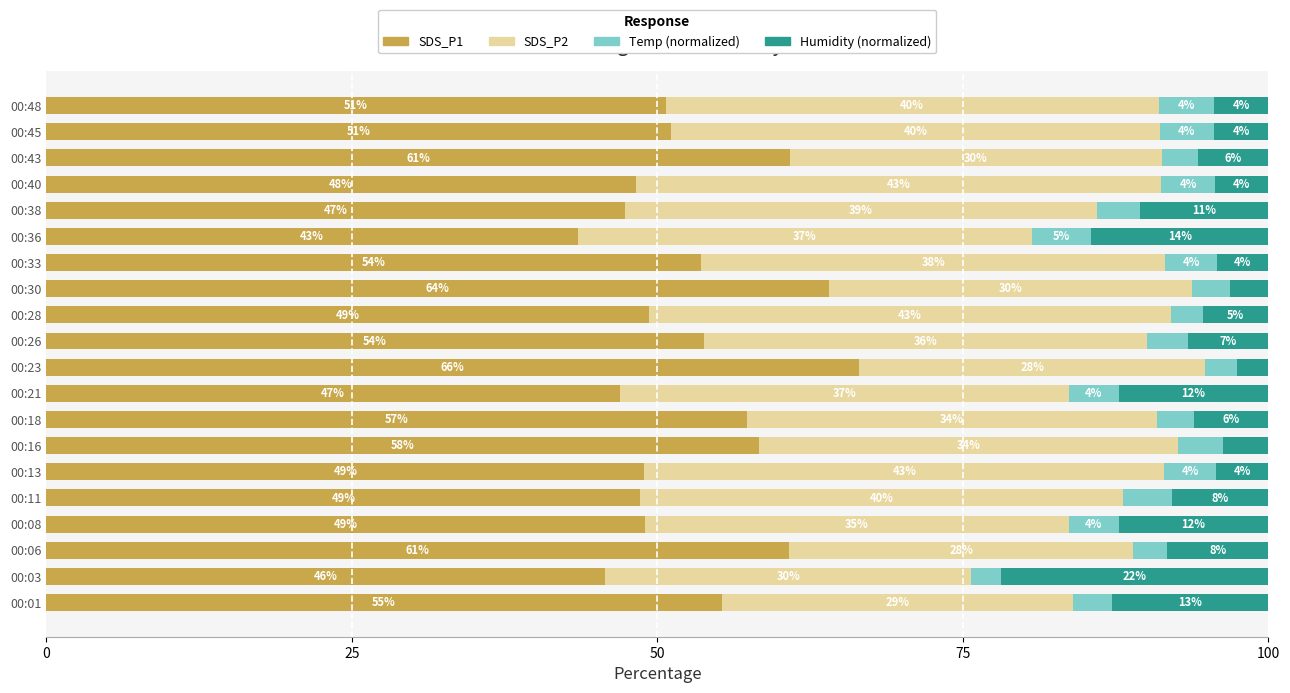

At which label does SDS_P1 reach its peak?

00:23